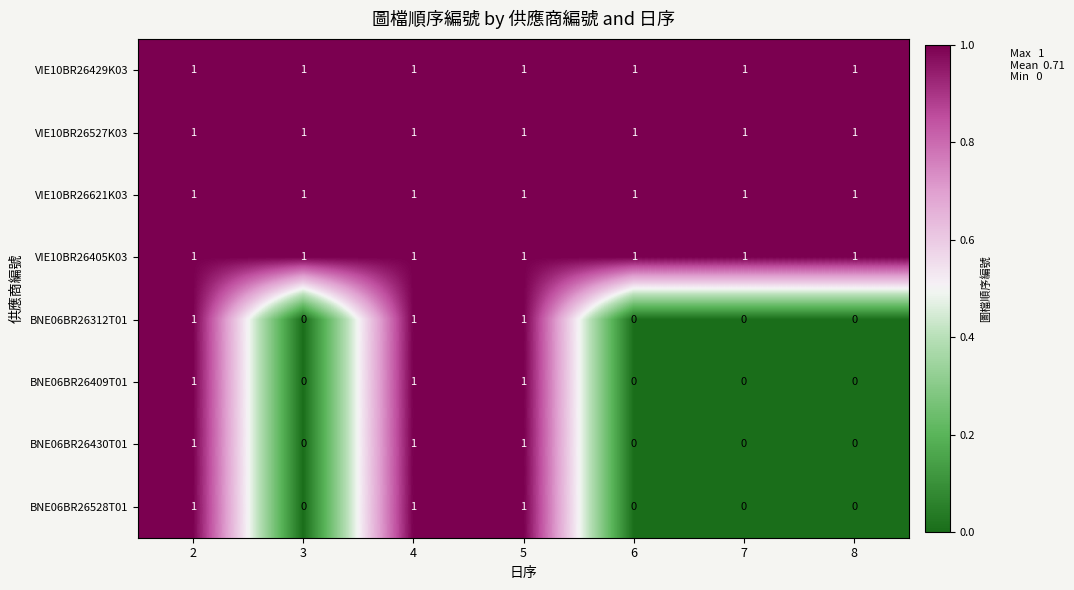

How many BNE06BR26528T01 values are between 0 and 1?

7